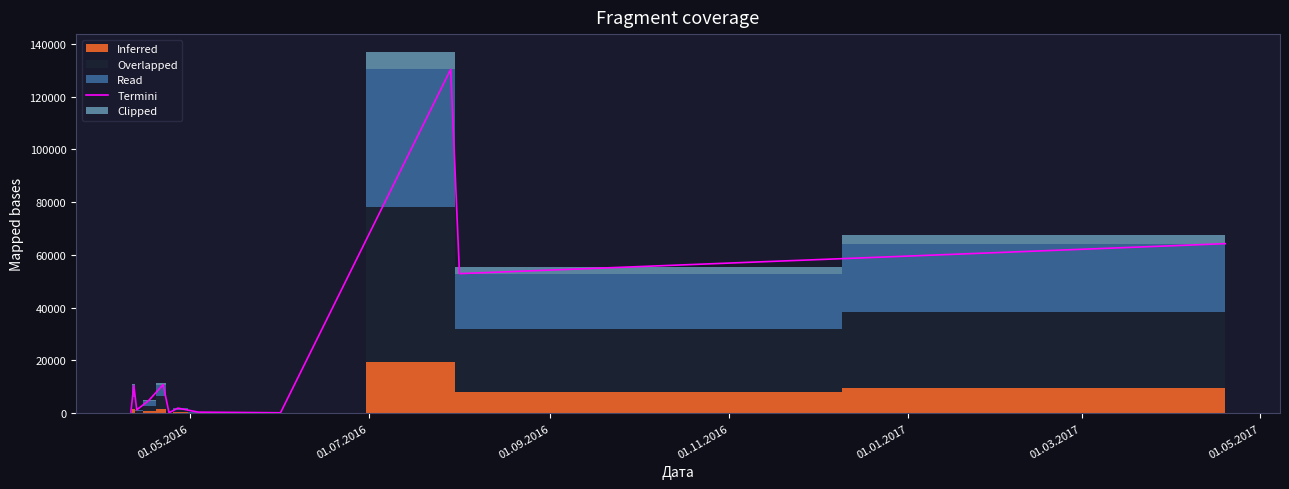

How many data points are above 4730?

5